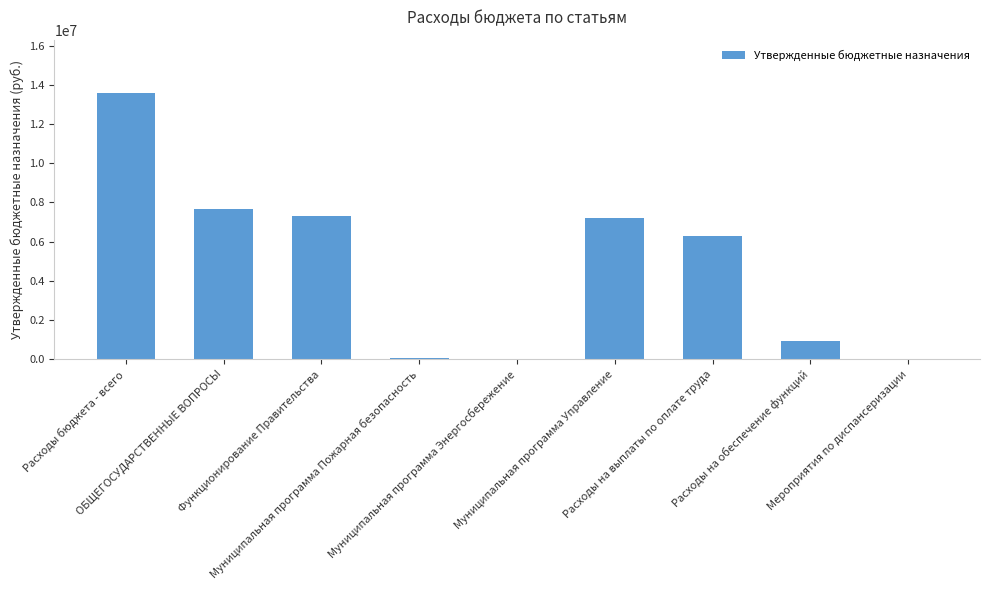

What is the change in value from Муниципальная программа Пожарная безопасность to Муниципальная программа Энергосбережение?

-69400